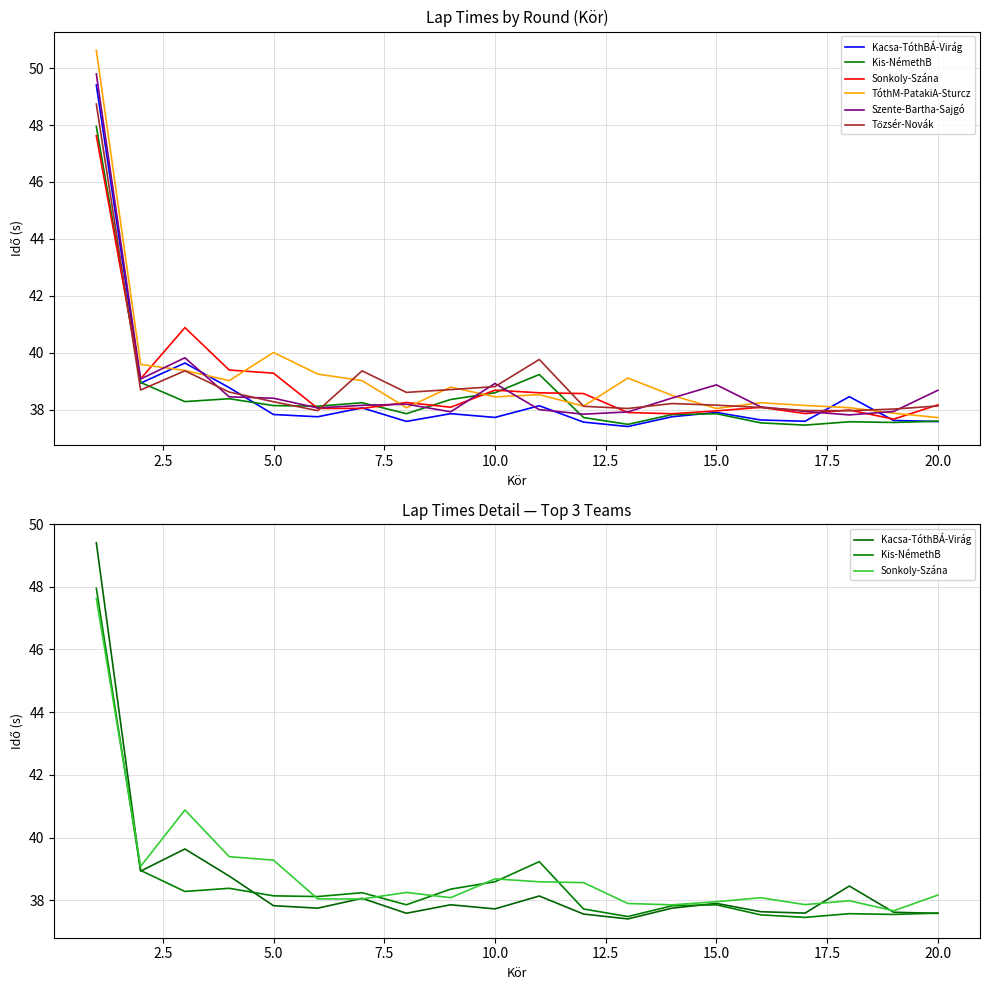

Which series has the largest range (max minus min)?

TóthM-PatakiA-Sturcz